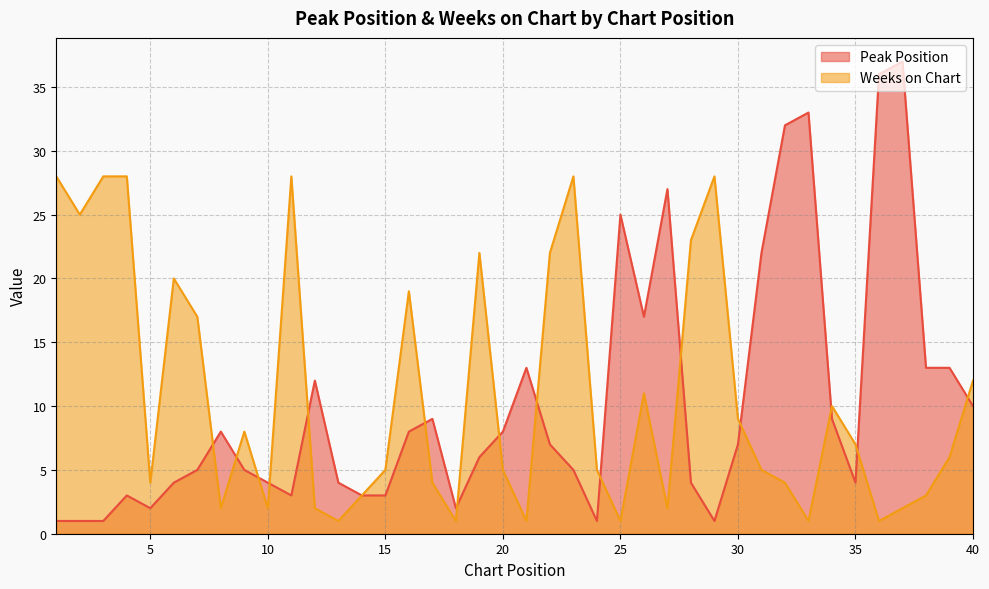

In Peak Position, how many points are higher than both neighbors (excluding endpoints)?

9